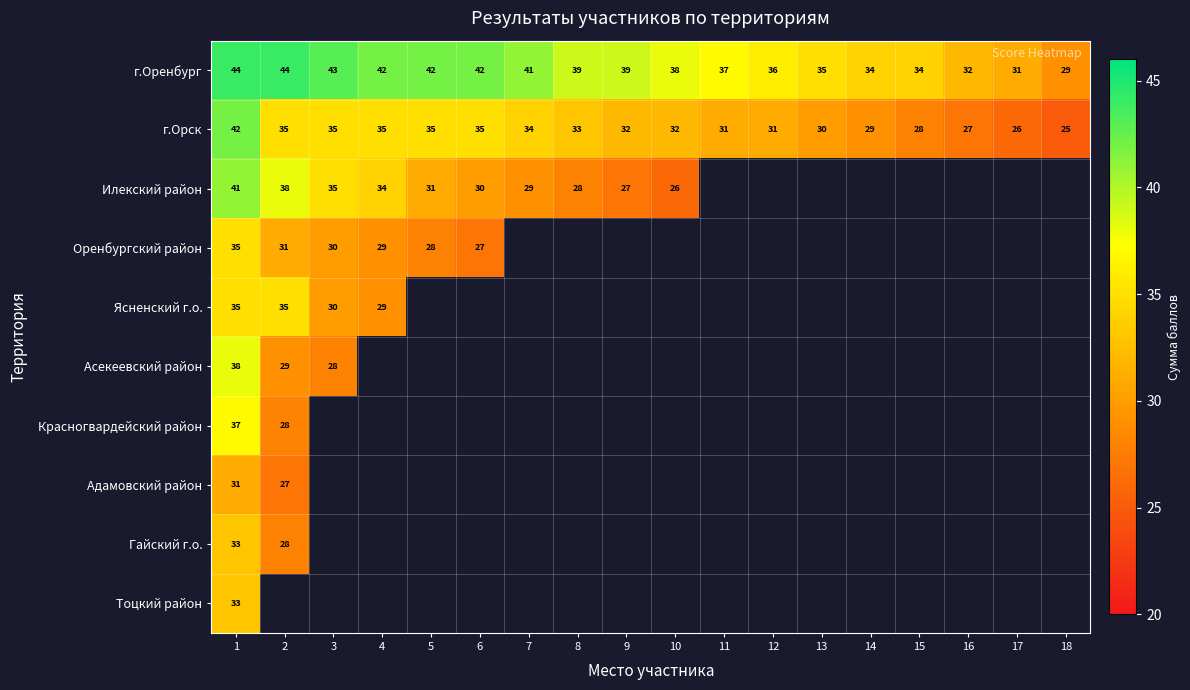

The г.Орск series shows 27 at 1. True or false?

False